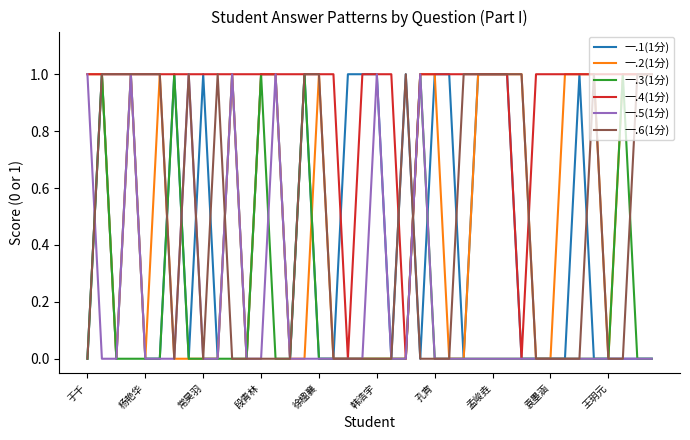

Is it true that 一.6(1分) equals 1 at 孟峻垚?

True